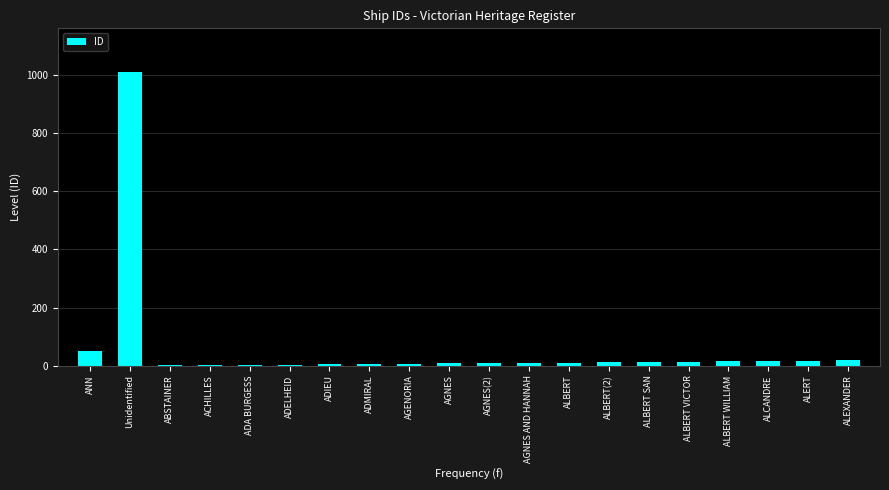

Where is the data nearest to the value 505?

ANN